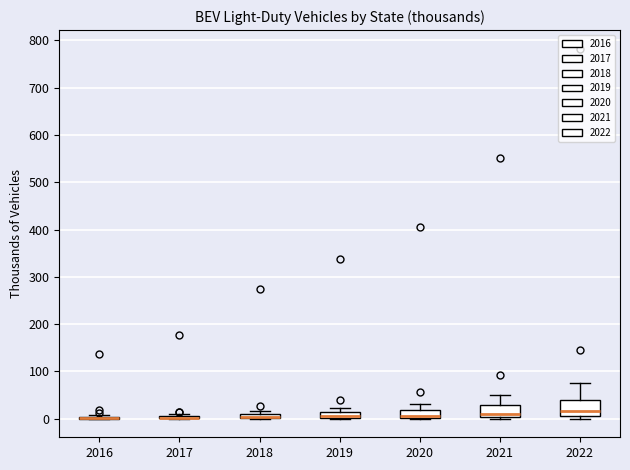

Where is the lower edge of the box at x = 2020 on the y-axis? The values are not printed on the chart, so give them approximately, as read against the axis.

0